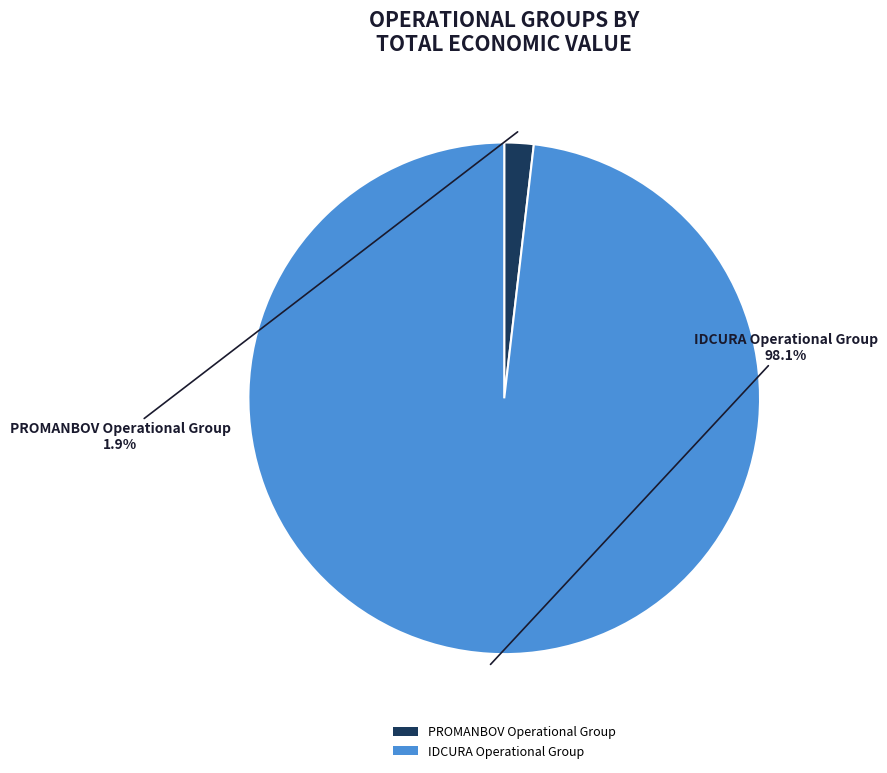

How much of the chart is everything except IDCURA Operational Group?

1.9%